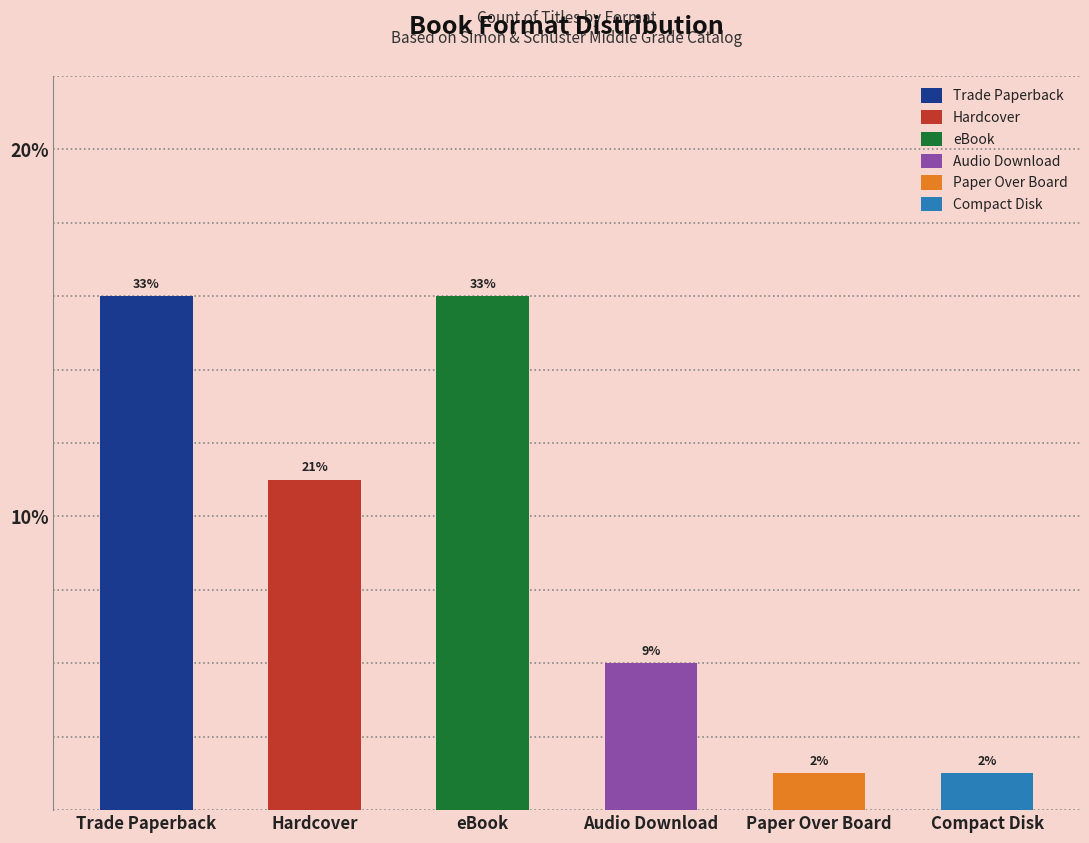

Are the bars horizontal?

No